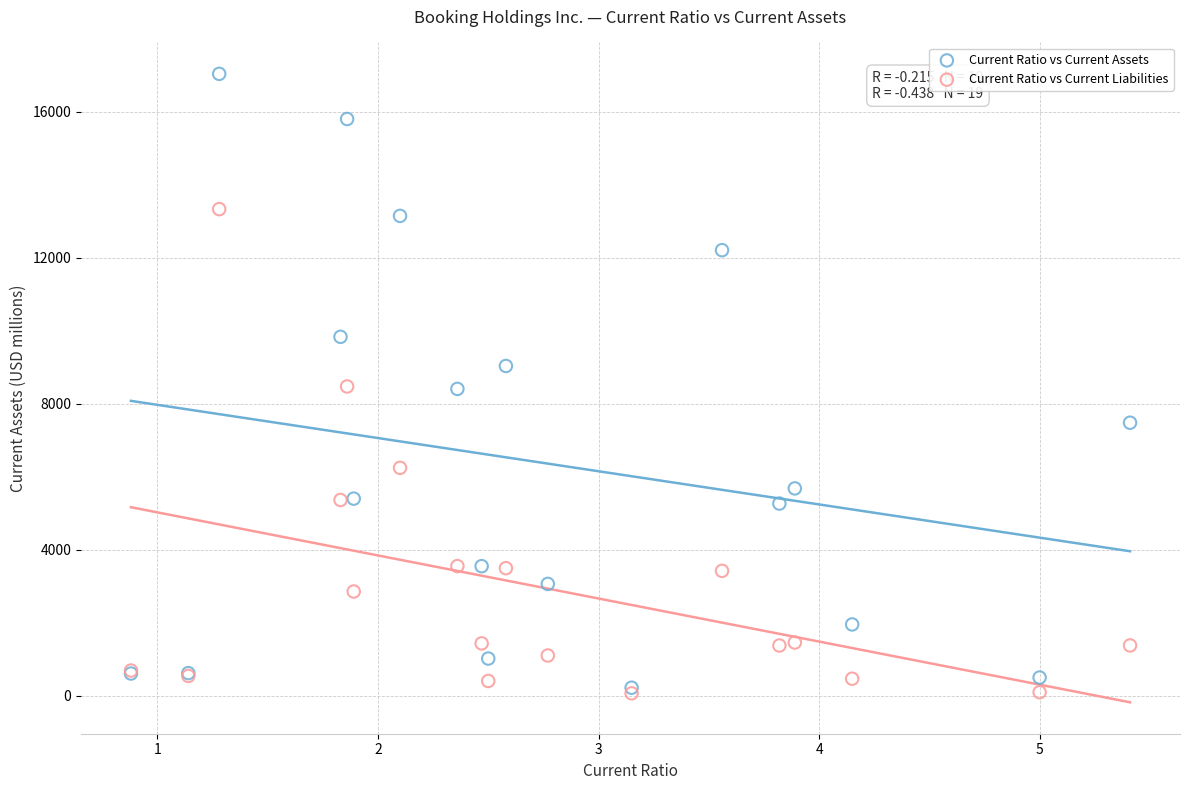

Which series has the largest Y range (max minus min)?

Current Ratio vs Current Assets